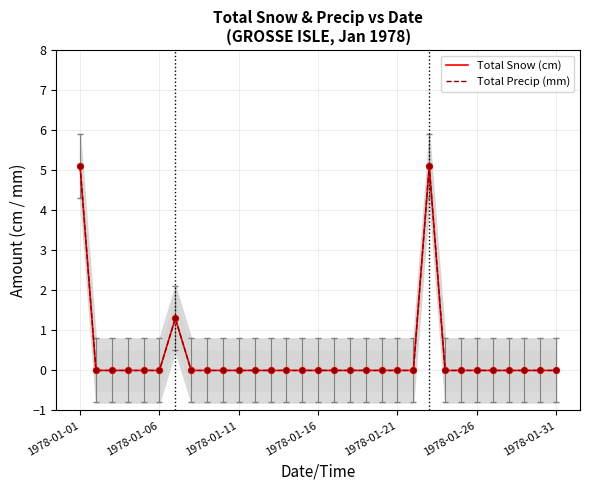

Which series reaches the maximum Y coordinate?

Total Snow (cm)